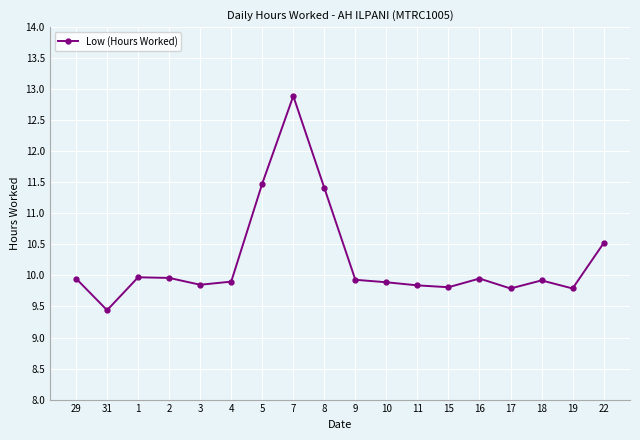

At which category does the data reach its first local valley?

31